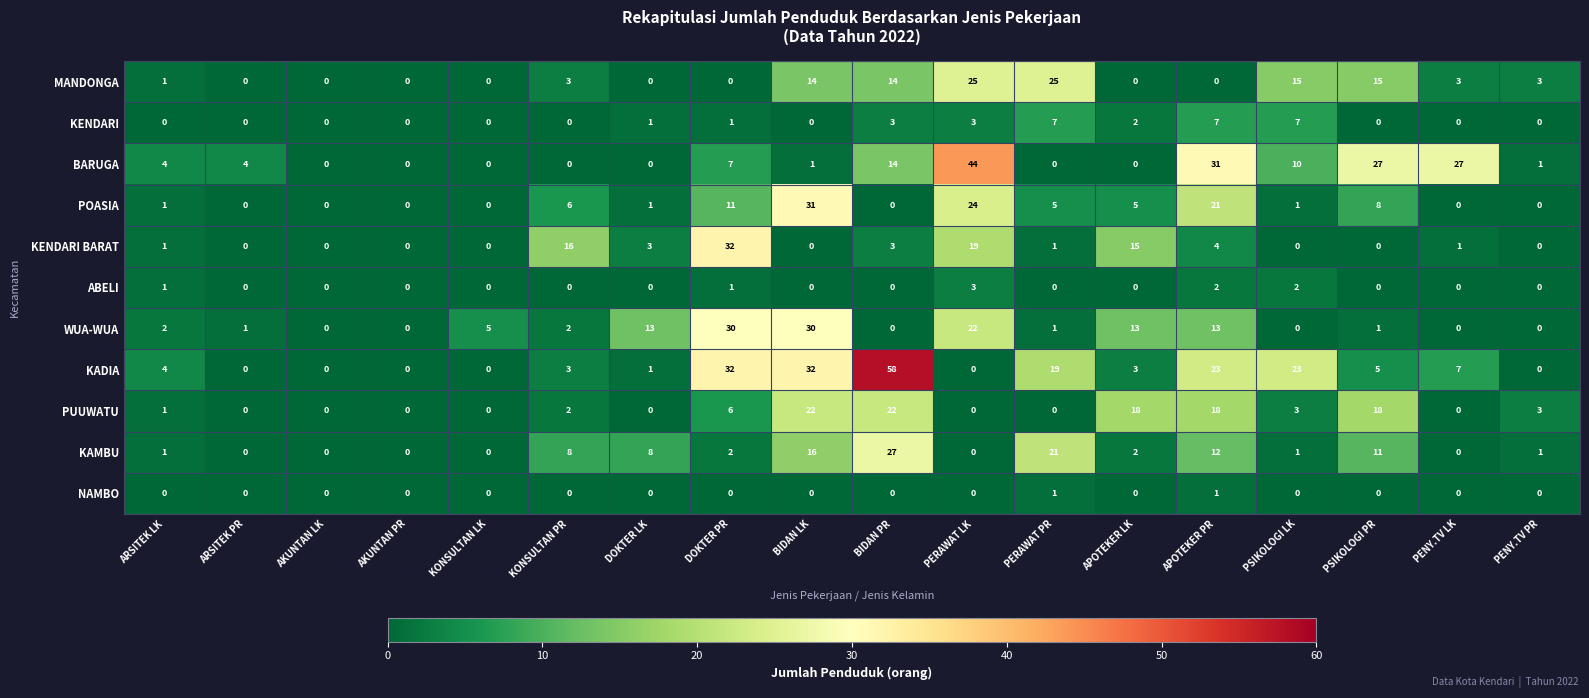

The POASIA series shows 0 at KONSULTAN LK. True or false?

True